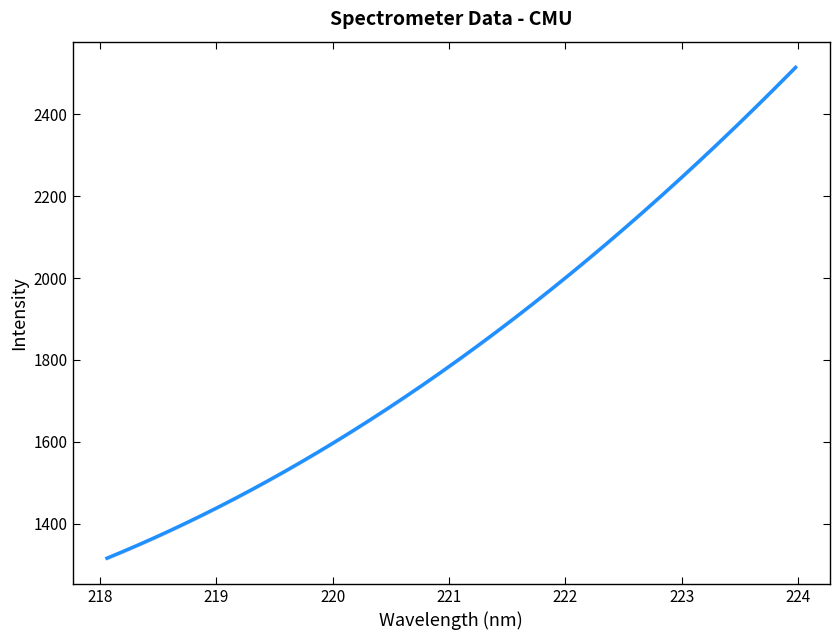

What is the sum of the values at 22 and 10?

3652.7